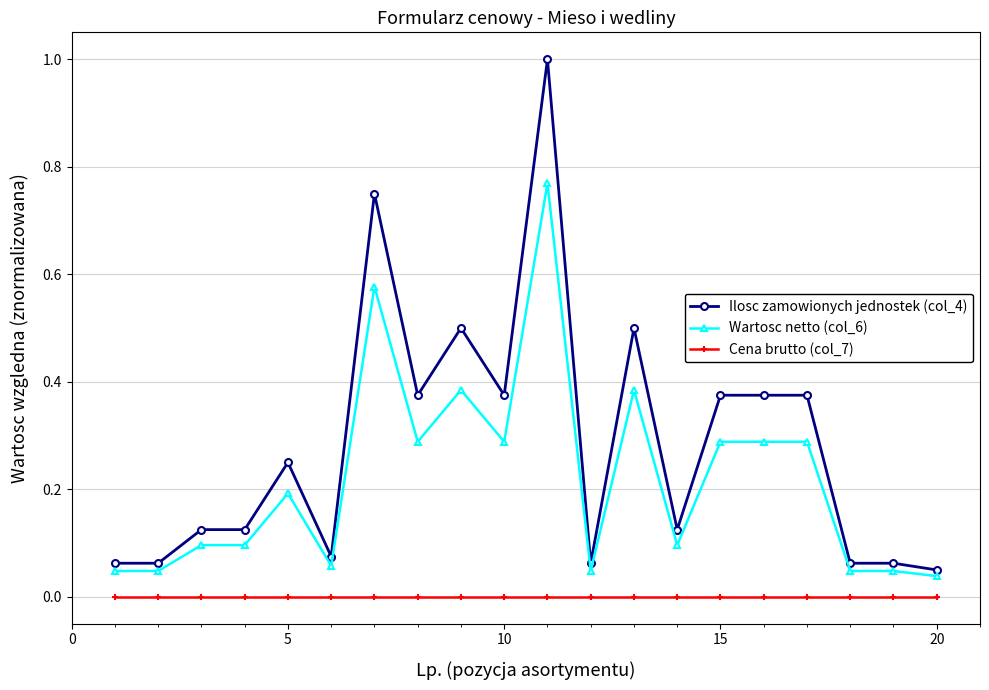

Which series has the largest total across all categories?

Ilosc zamowionych jednostek (col_4)